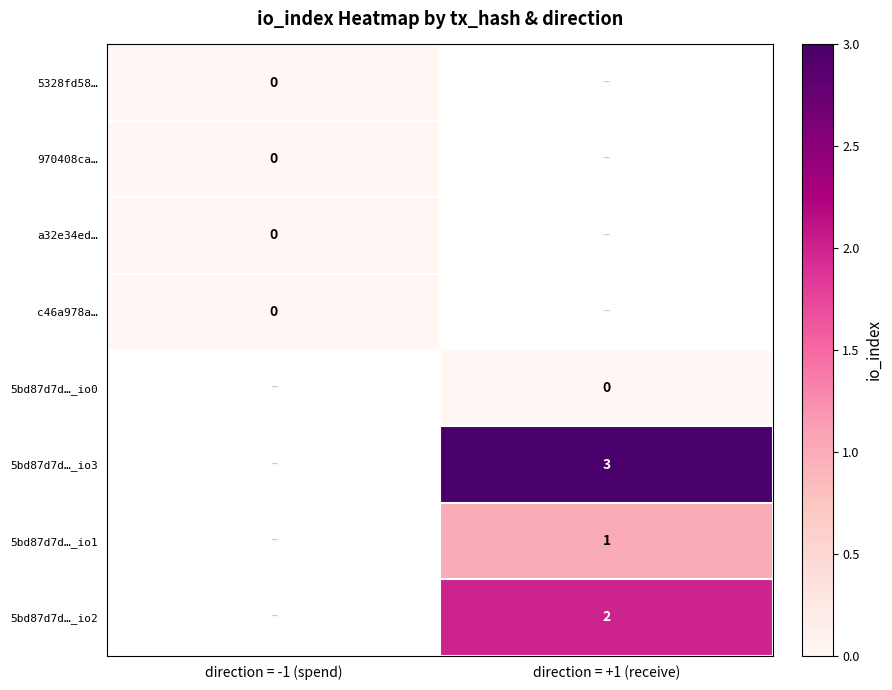

At how many categories does at least one series exceed 0?

1